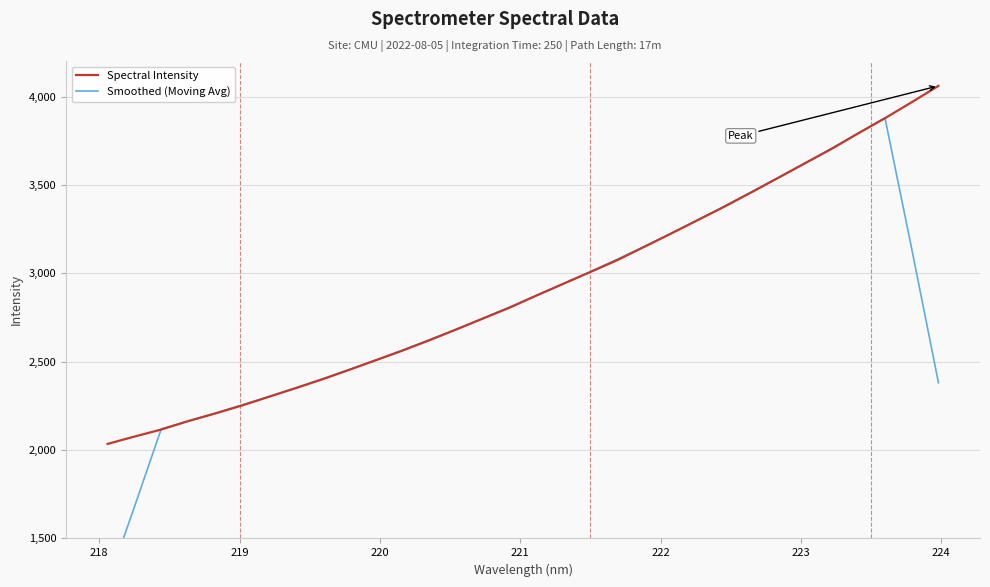

What is the maximum value for Spectral Intensity?

4060.8